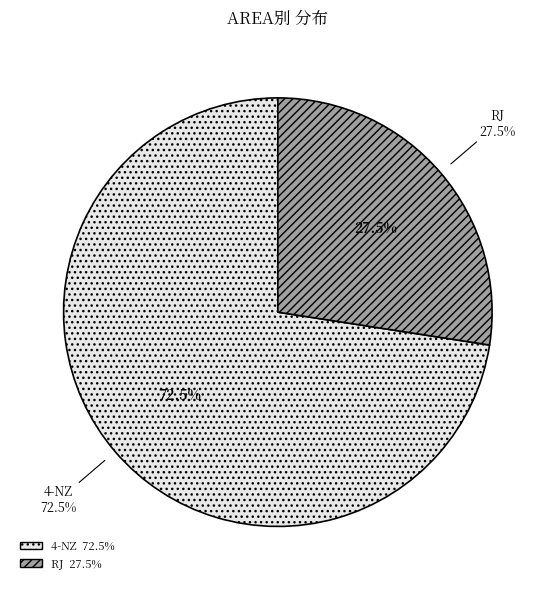

True or false: 4-NZ accounts for 79% of the total.

False